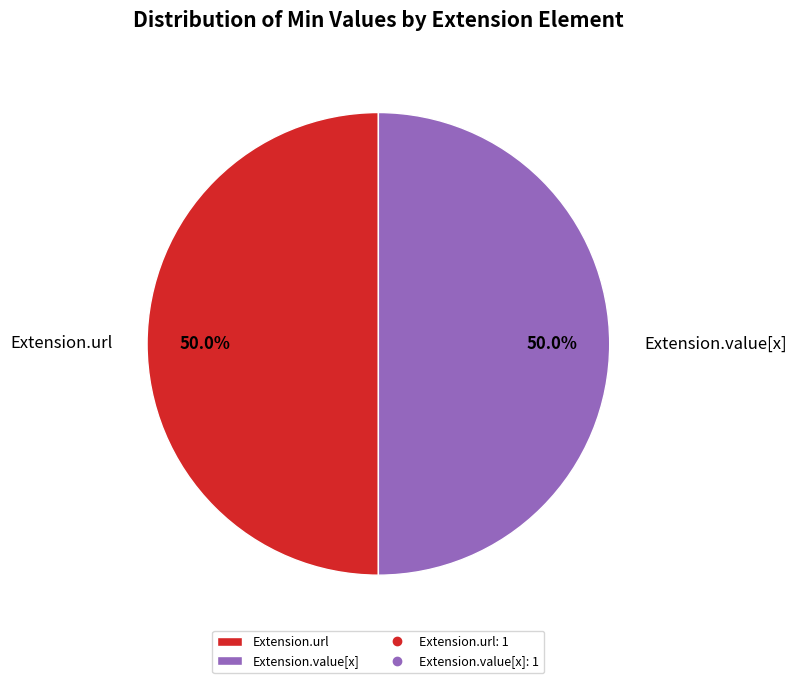

How many segments does this pie chart have?

2